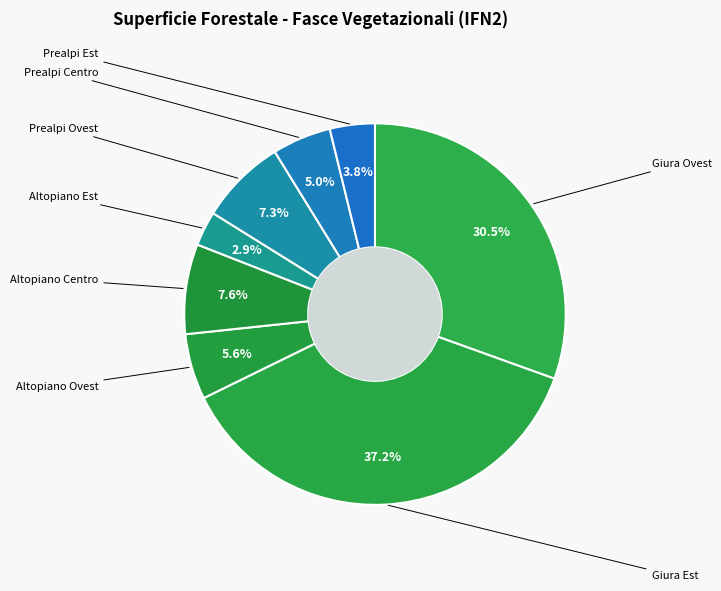

How many segments does this pie chart have?

8